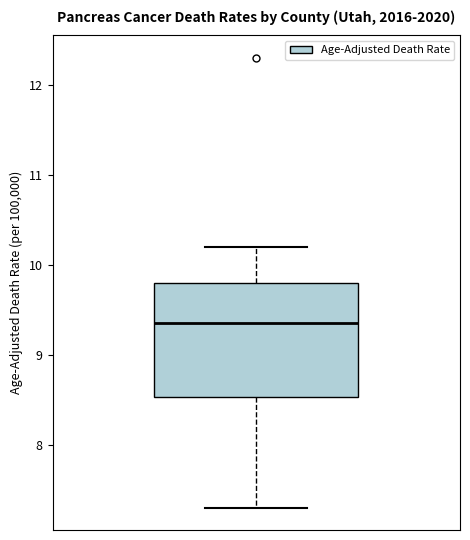

Transcribe this box plot: give where the median line is, the range the box spans, and where the two whiskers end, as read against the y-axis. The values are not printed on the chart, so give them approximately, as read against the axis.

median 9.4, box 8.5 to 9.8, whiskers 7.3 to 10.2